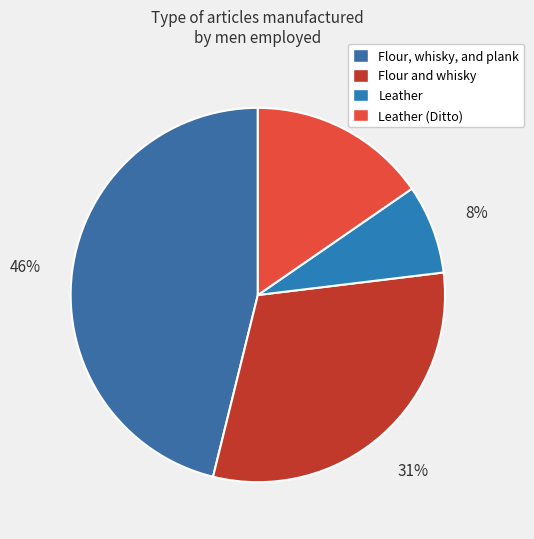

Approximately how many times larger is the value at Flour, whisky, and plank compared to Leather?

6.0